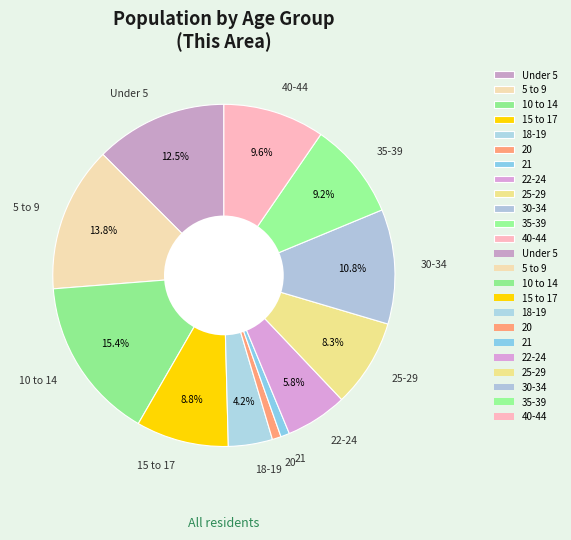

What is the total percentage of 15 to 17 and 10 to 14?

24.2%